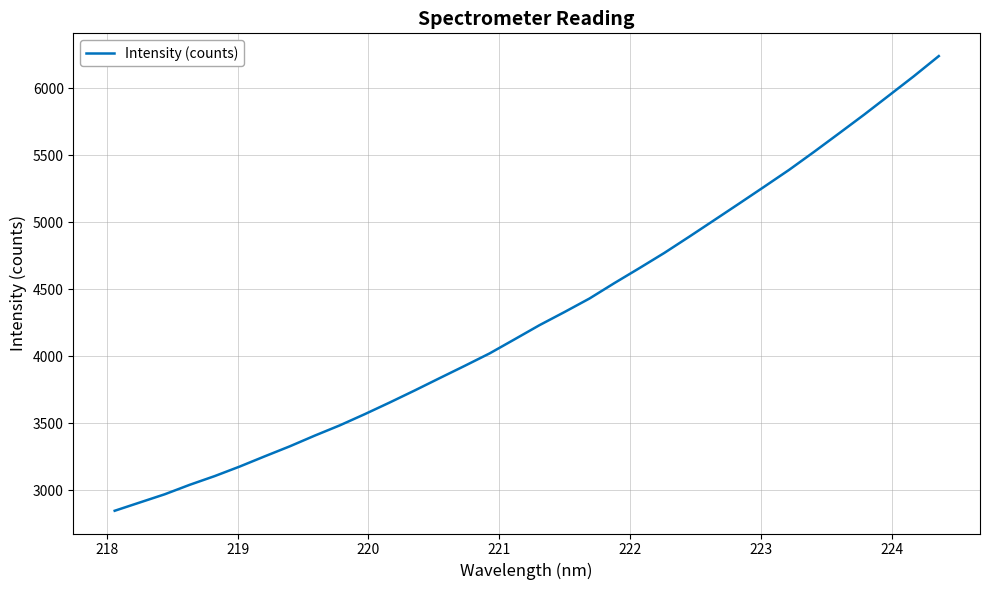

What is the difference between the maximum and minimum values?

3392.3